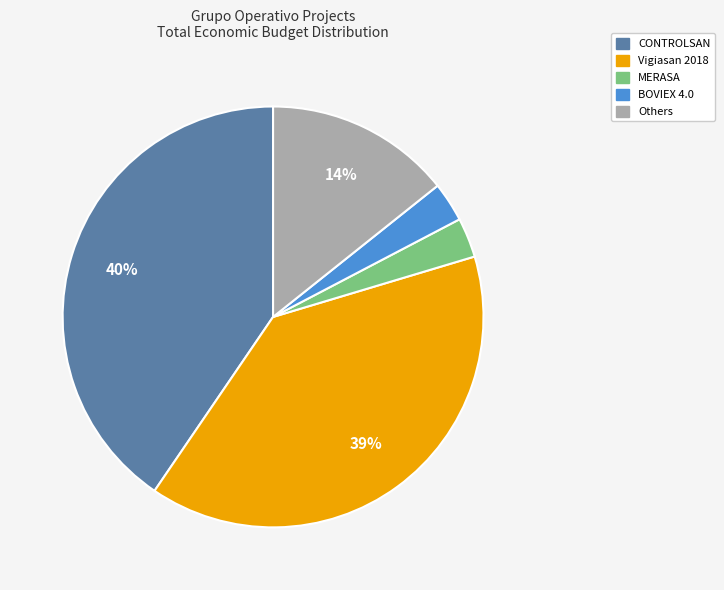

Is there a majority slice in this chart?

No